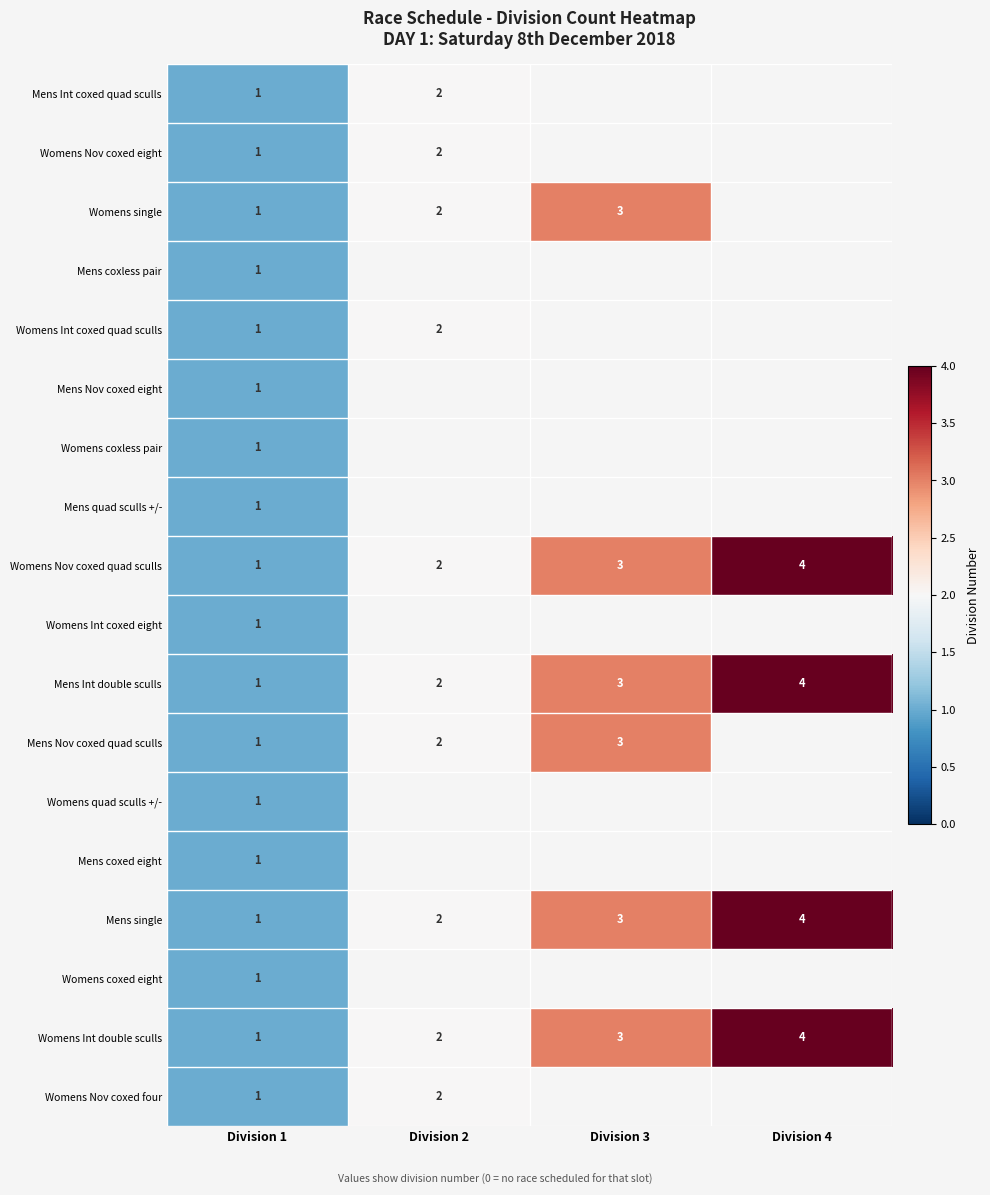

At which label is Womens Int double sculls closest to 2?

Division 2